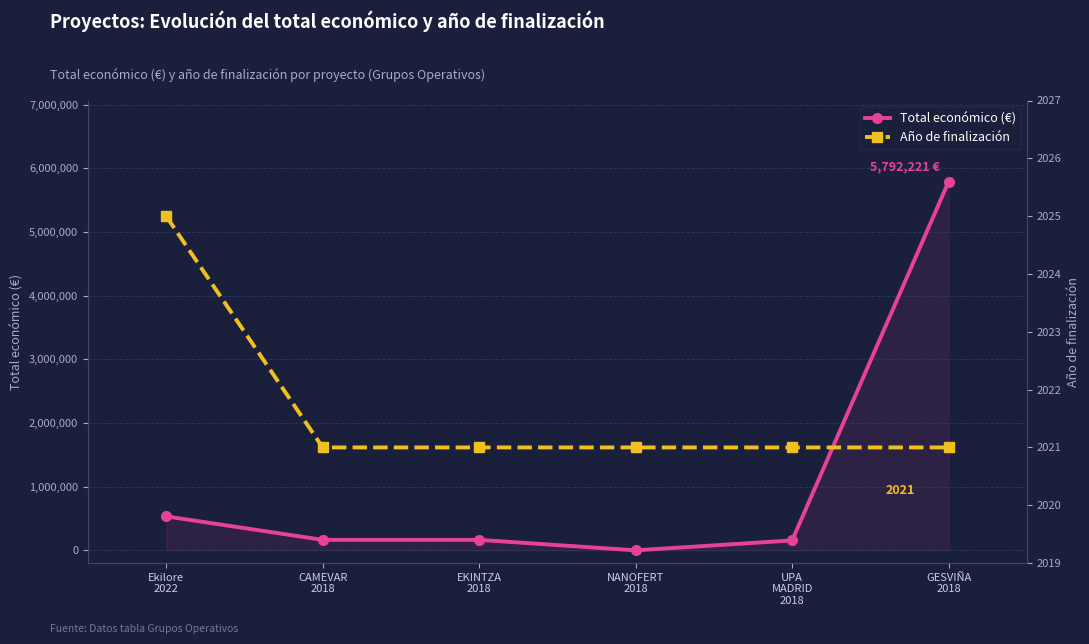

The Año de finalización series shows 1191 at CAMEVAR
2018. True or false?

False